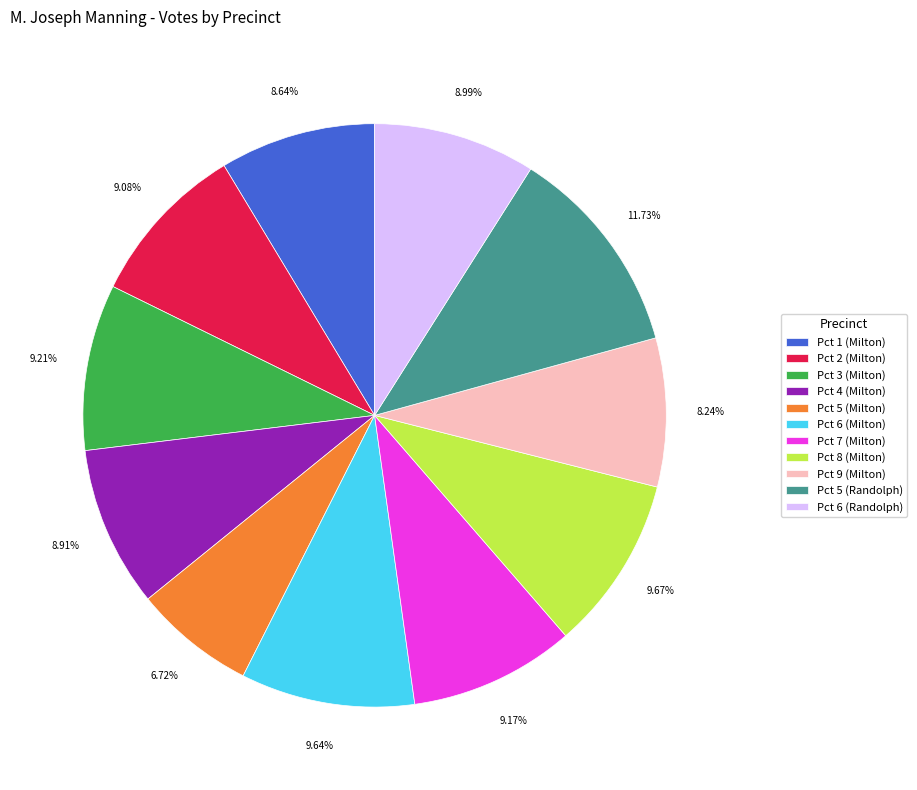

Is there a majority slice in this chart?

No